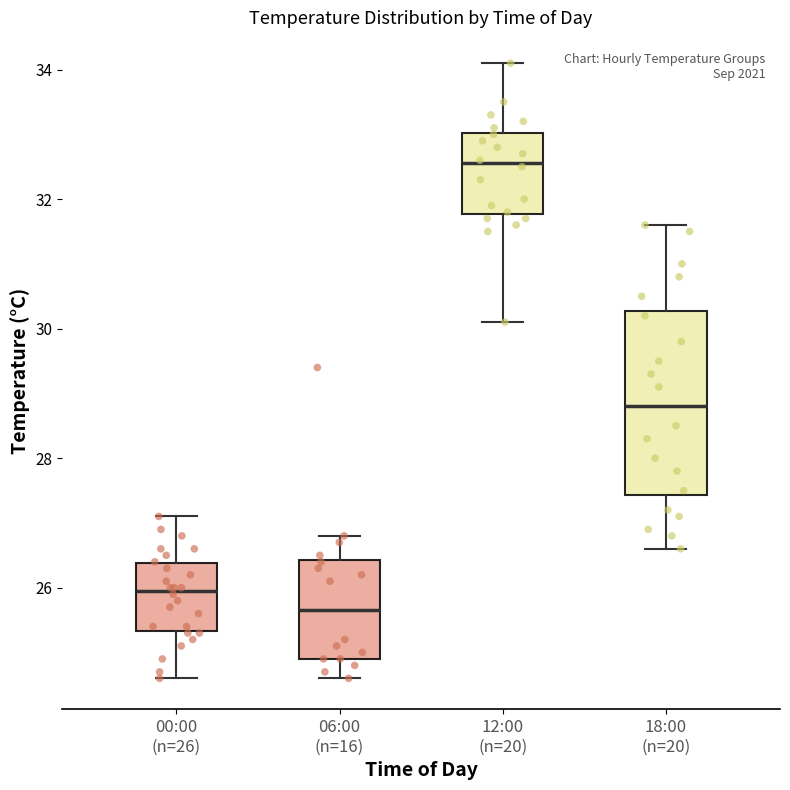

Which box's median line is the lowest?

06:00 (n=16)